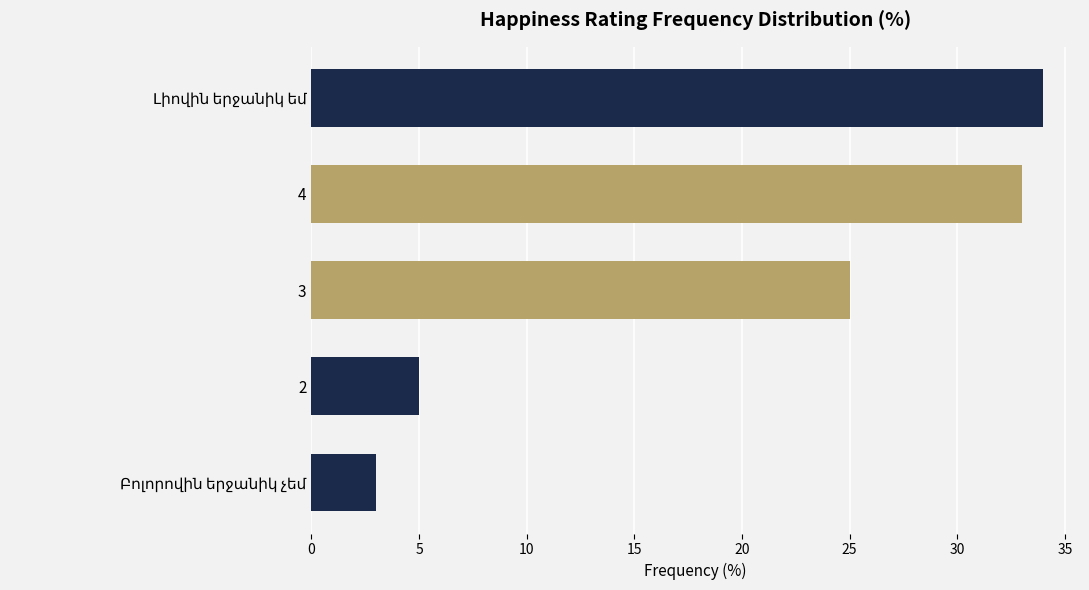

Is it true that the value at 2 is 3?

False